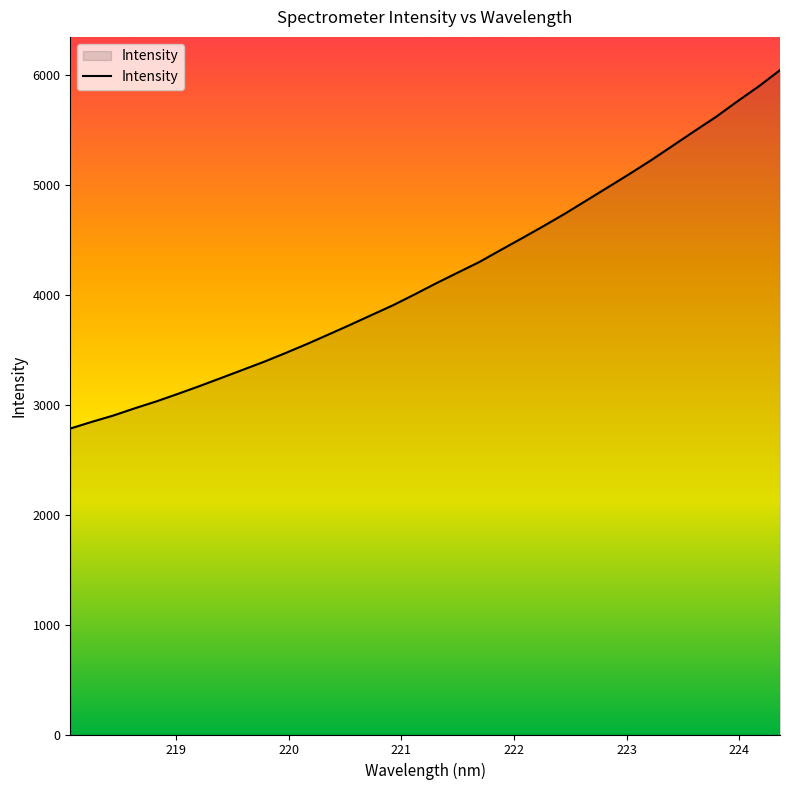

What is the maximum value shown in the chart?

6045.5